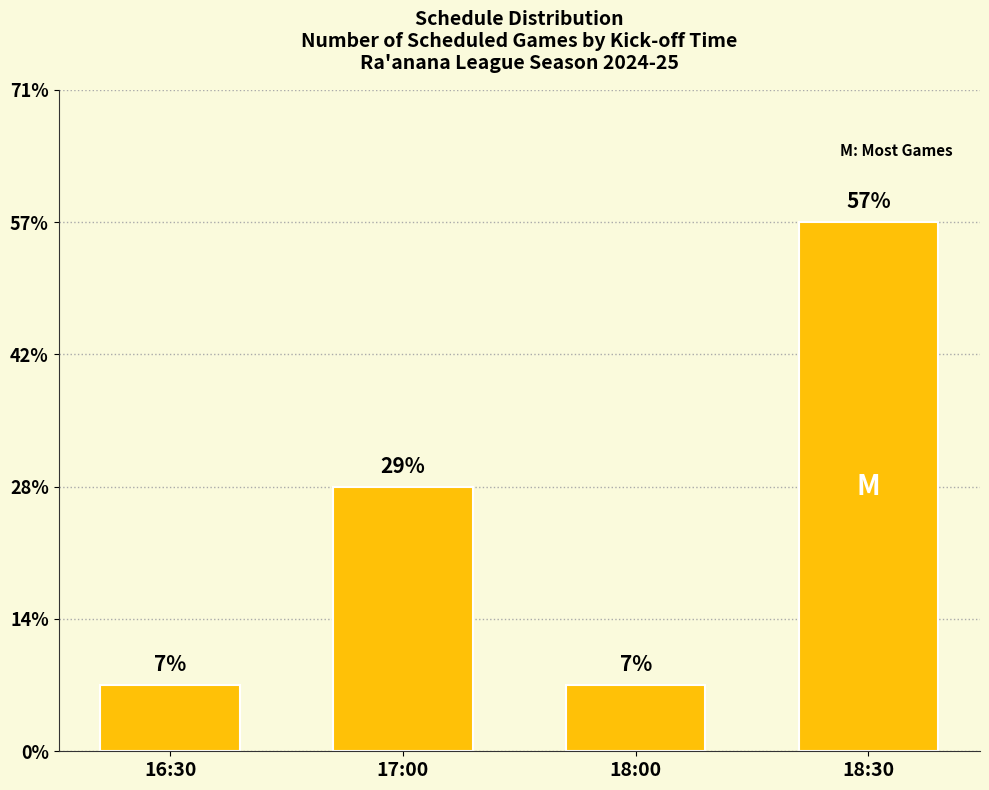

Does the chart contain any negative values?

No